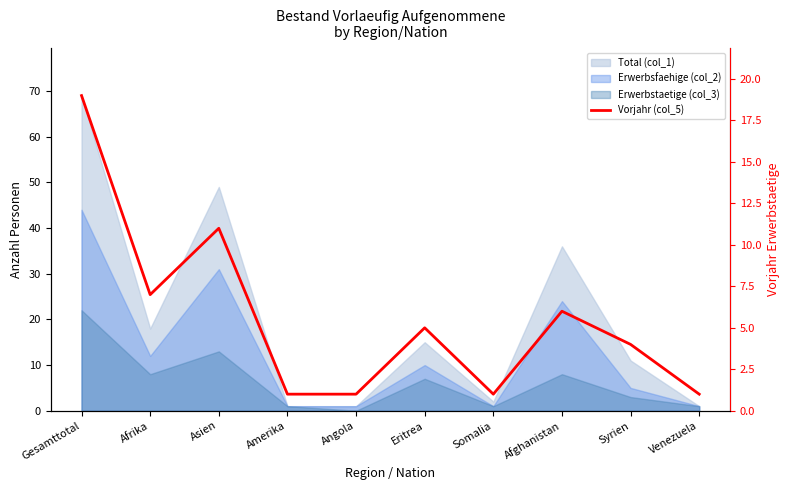

True or false: the data shows 2 at Eritrea.

False